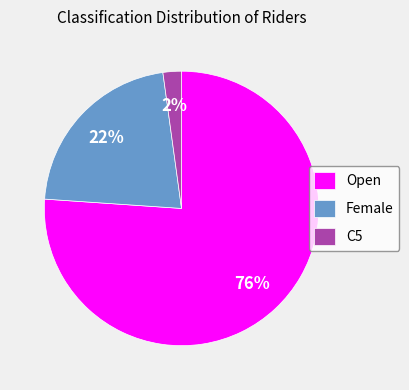

Which has a higher value, C5 or Open?

Open